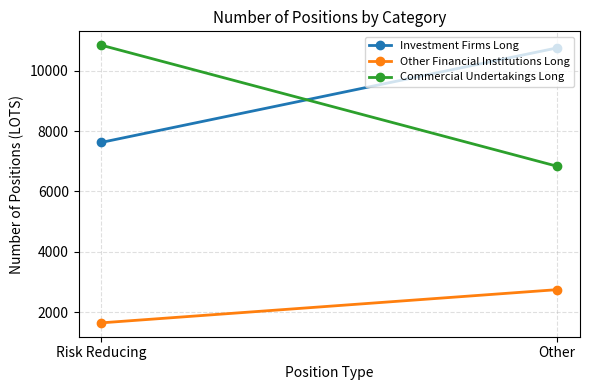

What is the label of the 2nd point from the right?

Risk Reducing